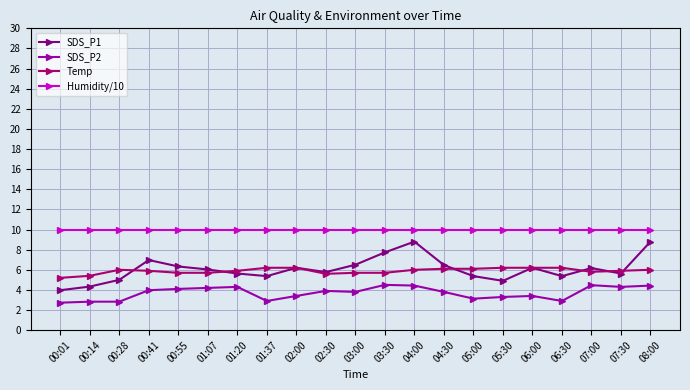

True or false: Humidity/10 and SDS_P1 intersect in this chart.

False